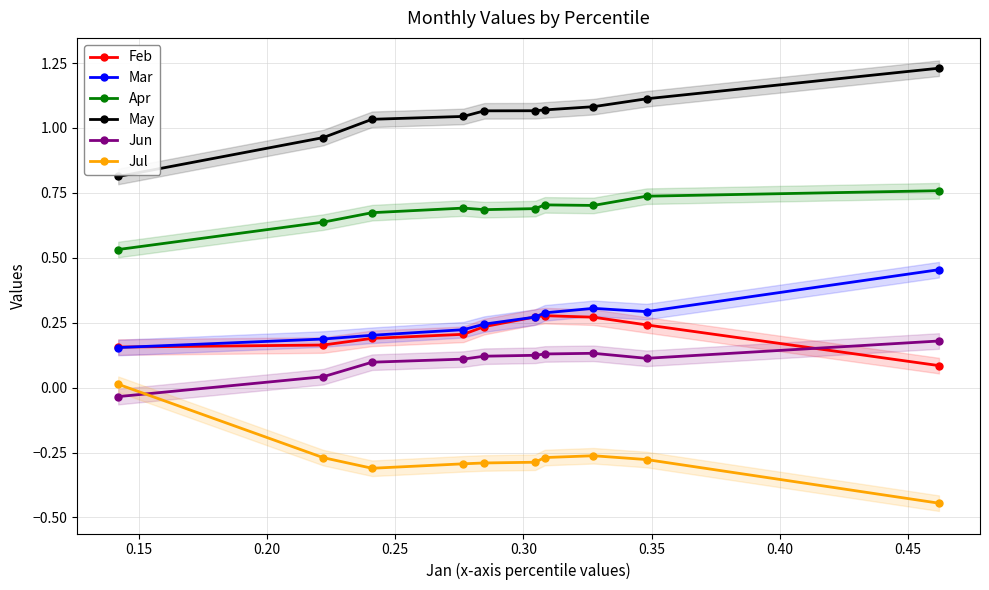

True or false: Jul and Apr intersect in this chart.

False